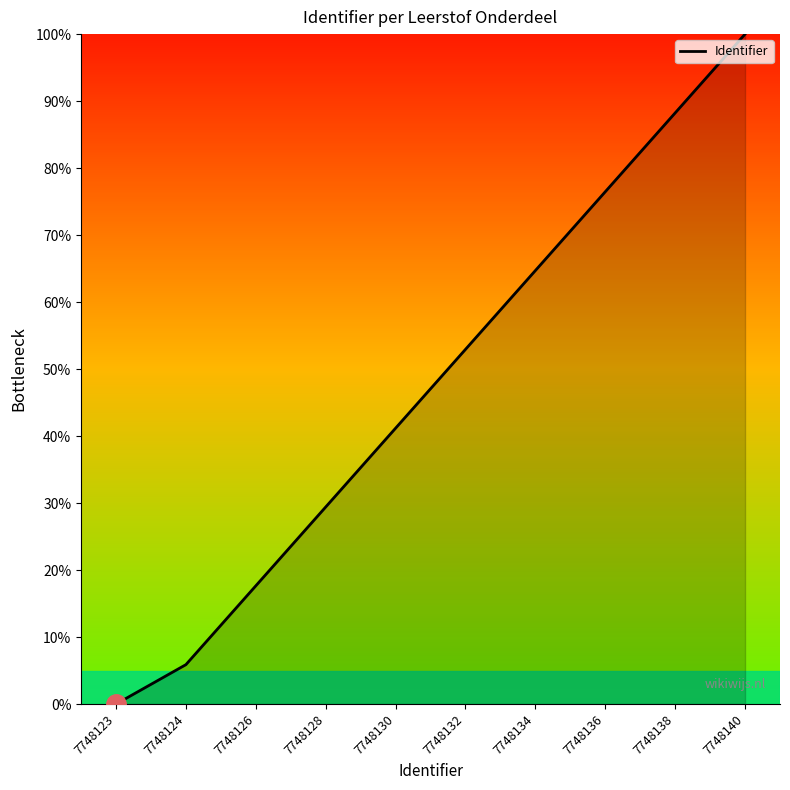

Which label corresponds to the smallest value in the chart?

7748123